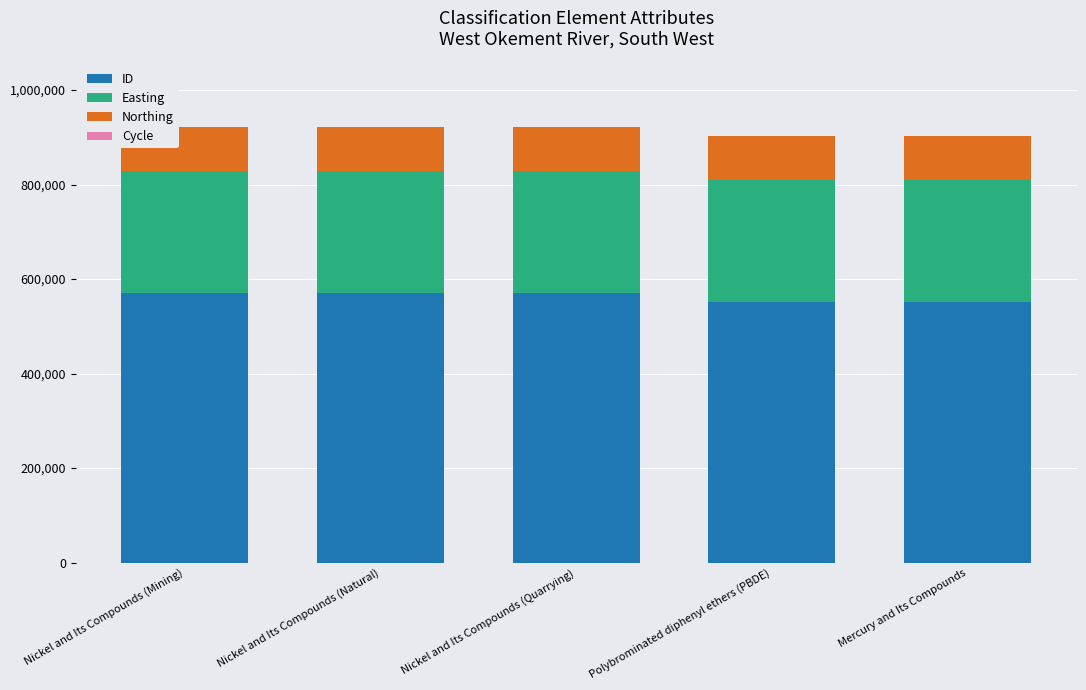

What is the sum of all ID values?

2816897